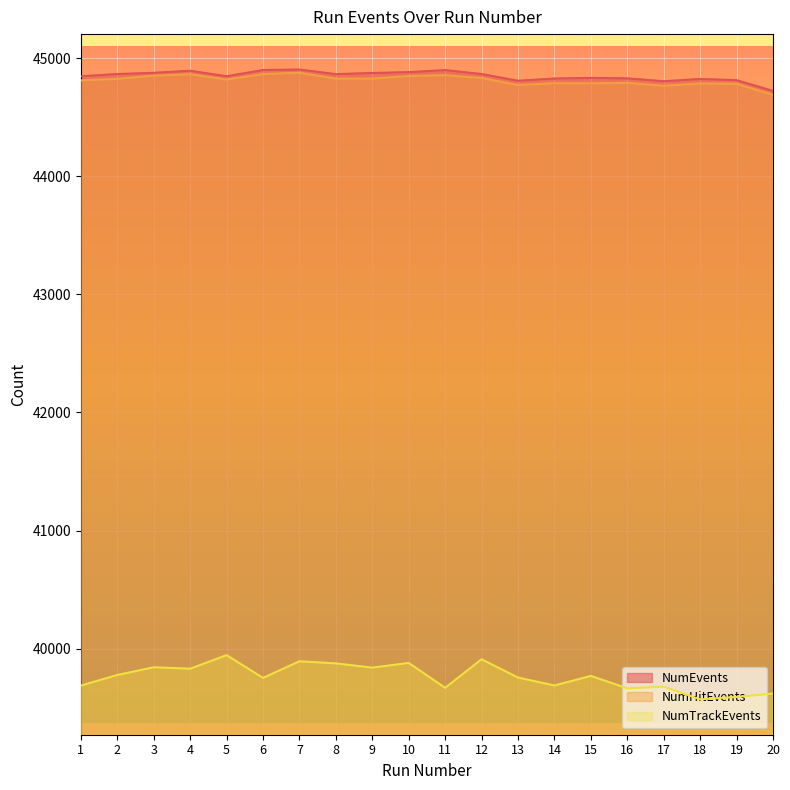

Reading right to left, what are all the values shown in this chart?

NumEvents: 20=44723	19=44814	18=44824	17=44805	16=44829	15=44833	14=44828	13=44809	12=44866	11=44899	10=44882	9=44875	8=44865	7=44904	6=44900	5=44847	4=44894	3=44876	2=44866	1=44847
NumHitEvents: 20=44690	19=44783	18=44786	17=44766	16=44791	15=44787	14=44788	13=44773	12=44832	11=44856	10=44849	9=44827	8=44827	7=44877	6=44866	5=44819	4=44864	3=44852	2=44825	1=44812
NumTrackEvents: 20=39620	19=39591	18=39571	17=39678	16=39664	15=39769	14=39688	13=39755	12=39910	11=39668	10=39879	9=39839	8=39875	7=39893	6=39752	5=39945	4=39830	3=39842	2=39777	1=39687